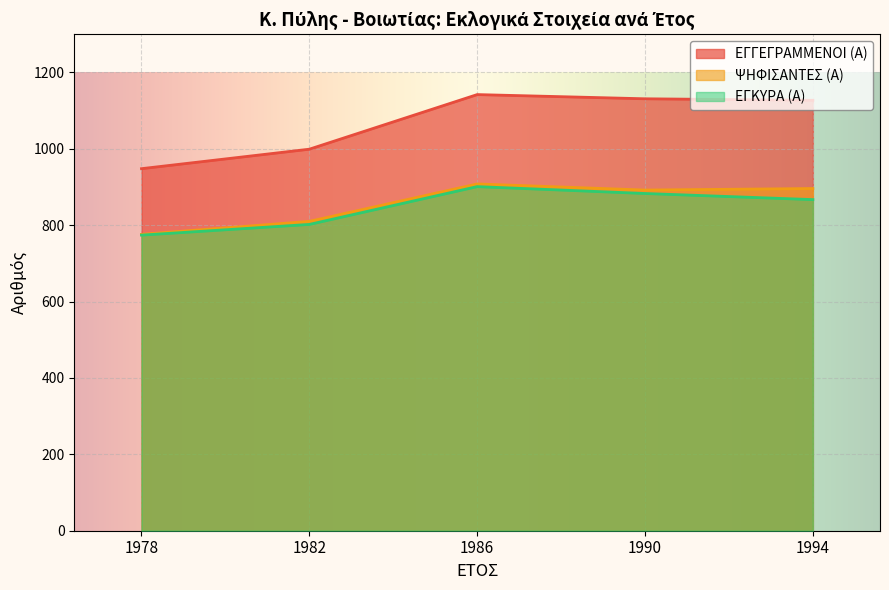

What are all the series names shown in the legend?

ΕΓΓΕΓΡΑΜΜΕΝΟΙ (Α), ΨΗΦΙΣΑΝΤΕΣ (Α), ΕΓΚΥΡΑ (Α)